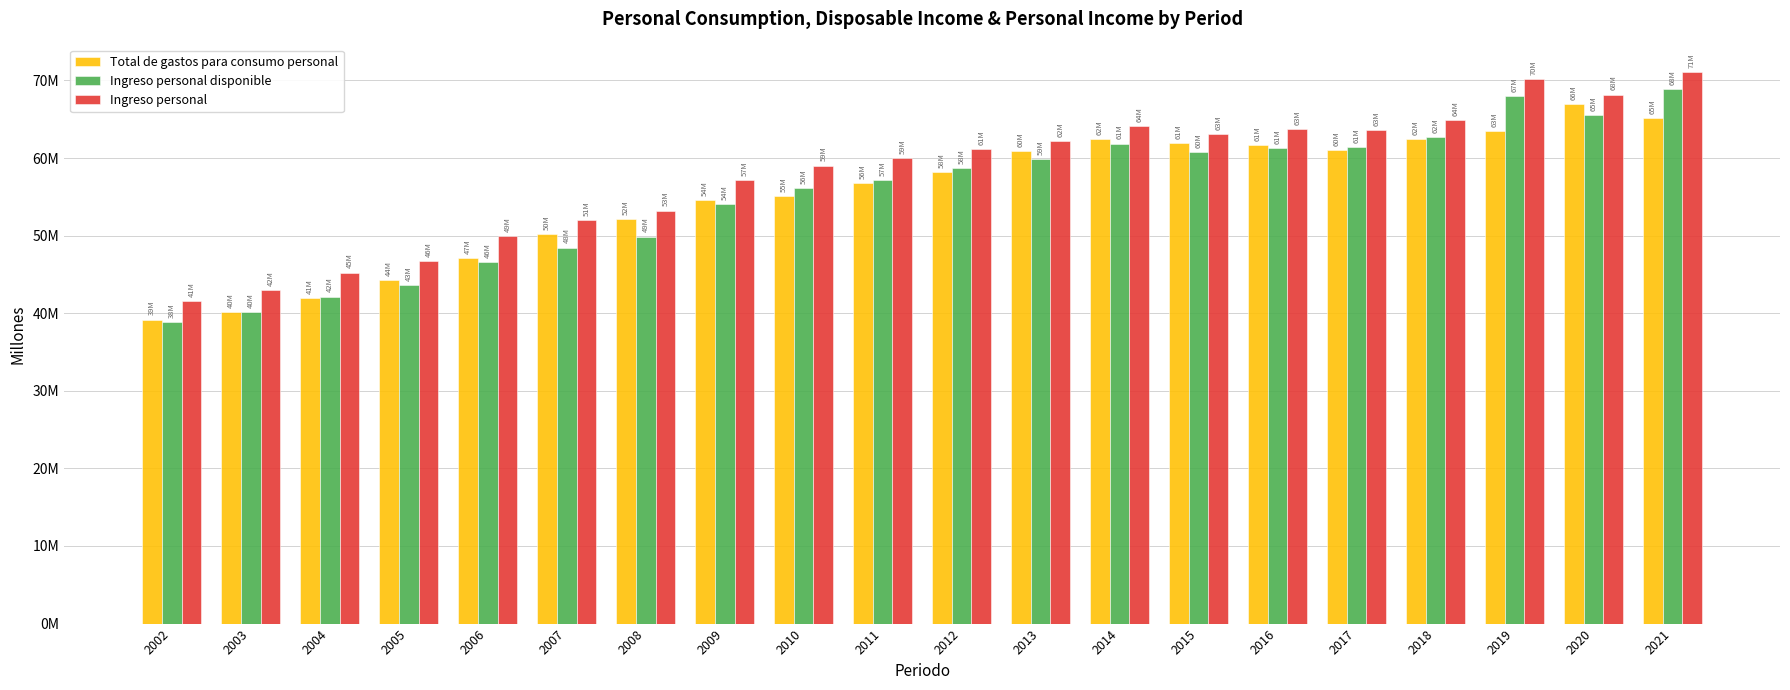

Does the chart contain any negative values?

No